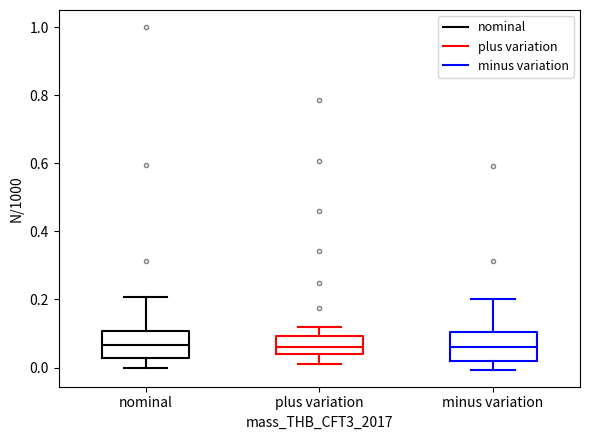

Where does the median line of the box for minus variation sit on the y-axis? The values are not printed on the chart, so give them approximately, as read against the axis.

0.06